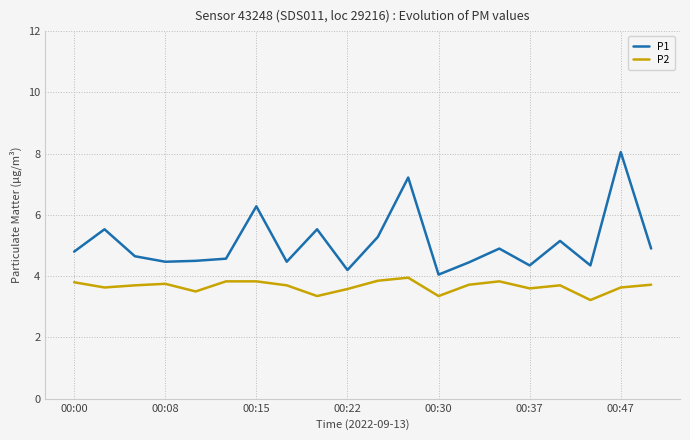

What is the sum of all P1 values?

101.7